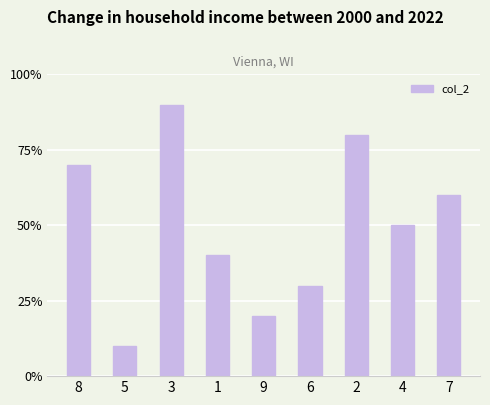

Does the chart contain any negative values?

No